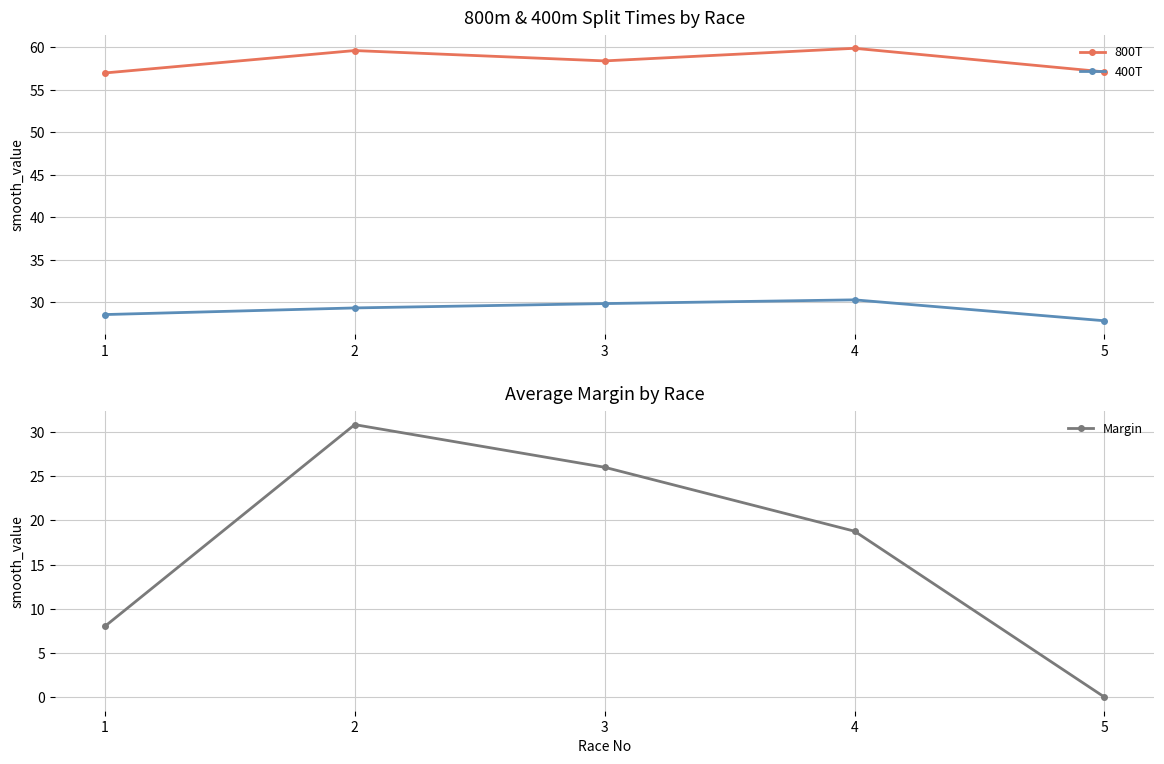

What is the value of the 400T point at the 2nd from the left?

29.3